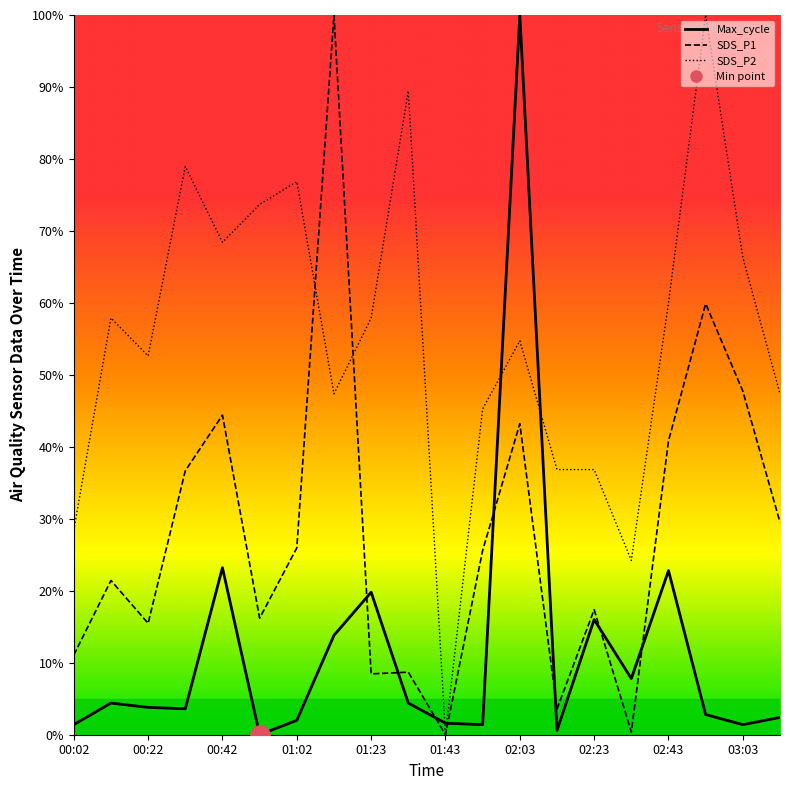

What is the sum of all SDS_P1_line values?

556.4